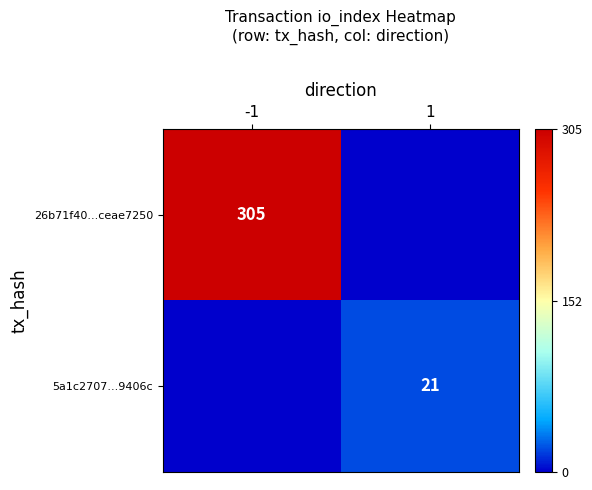

Is it true that 5a1c2707...9406c equals 6 at 1?

False